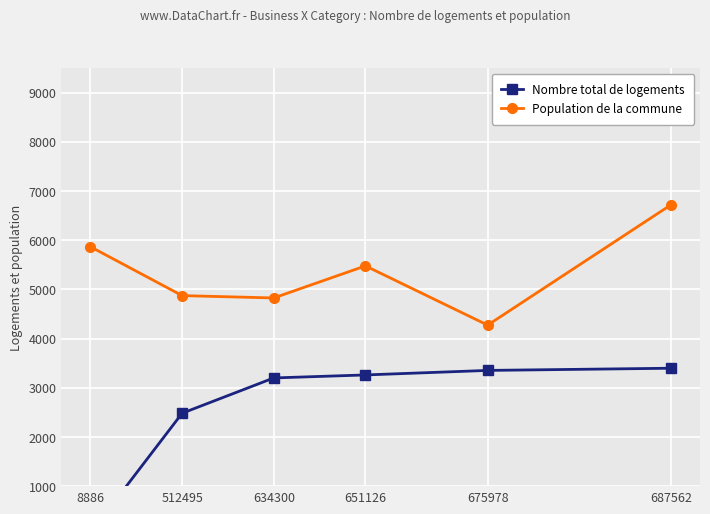

What is the greatest value displayed?

6719.2